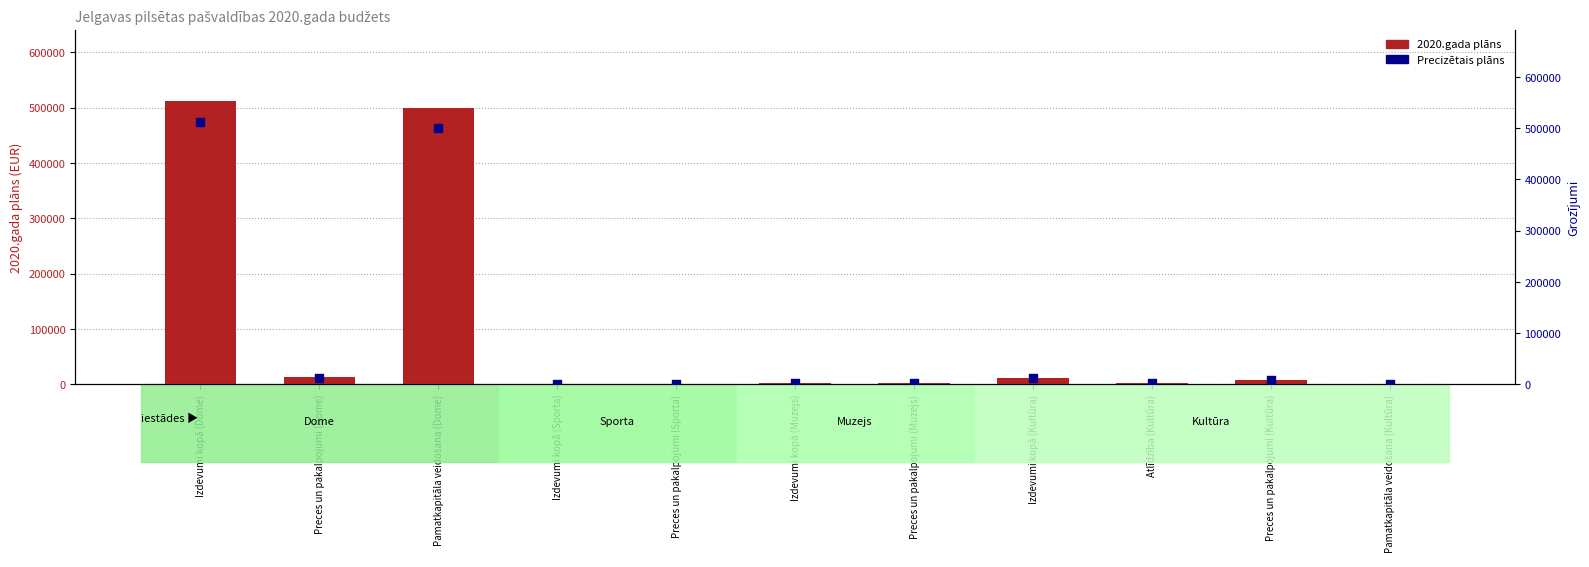

Which series has the largest Y range (max minus min)?

2020.gada plāns